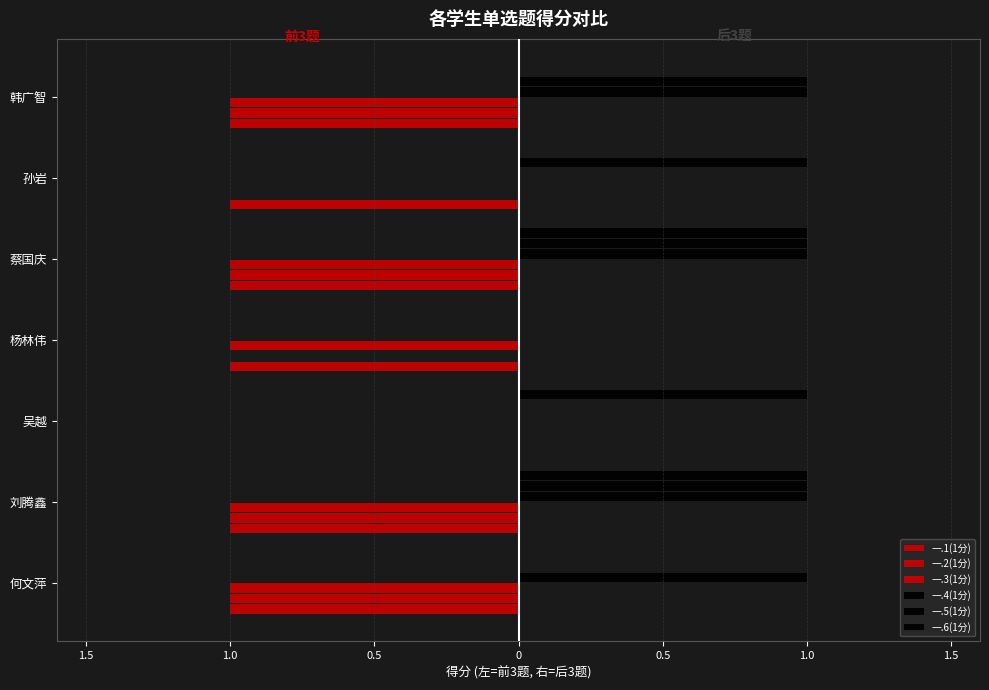

How many bars are there in each group?

6